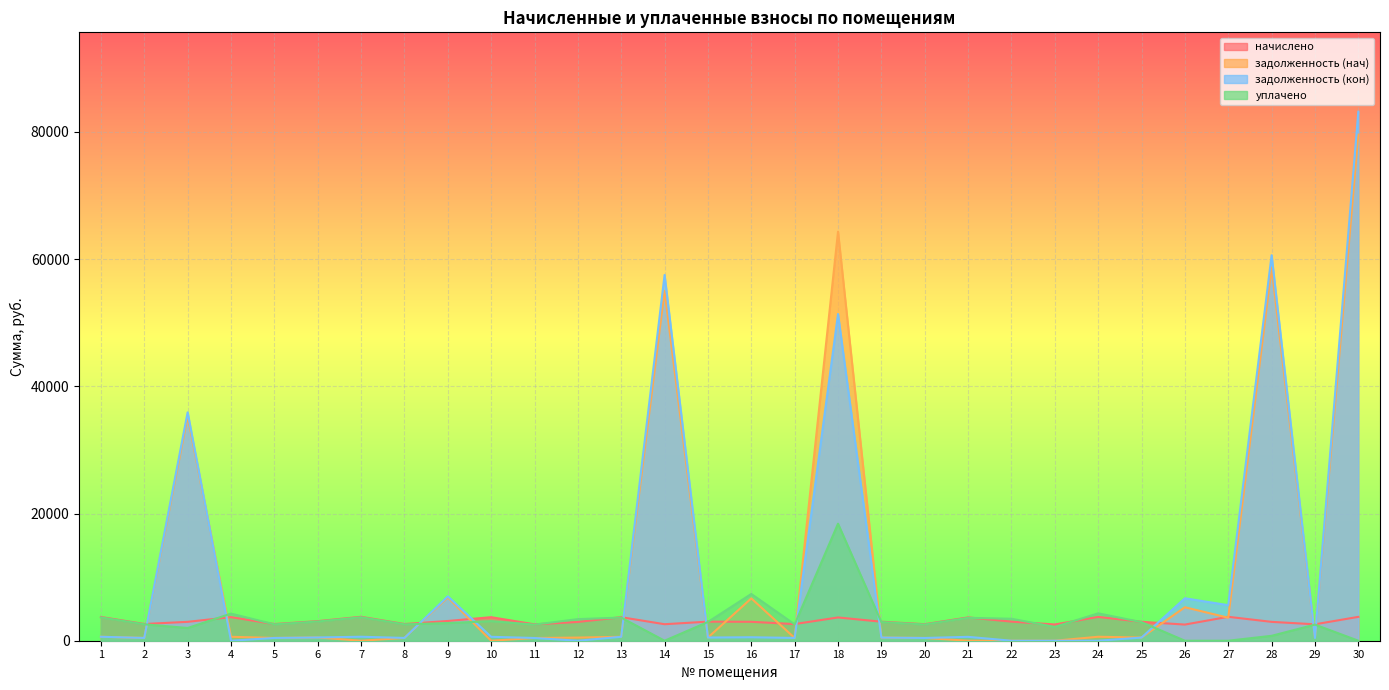

What is the total value across all series at 18?

137751.4